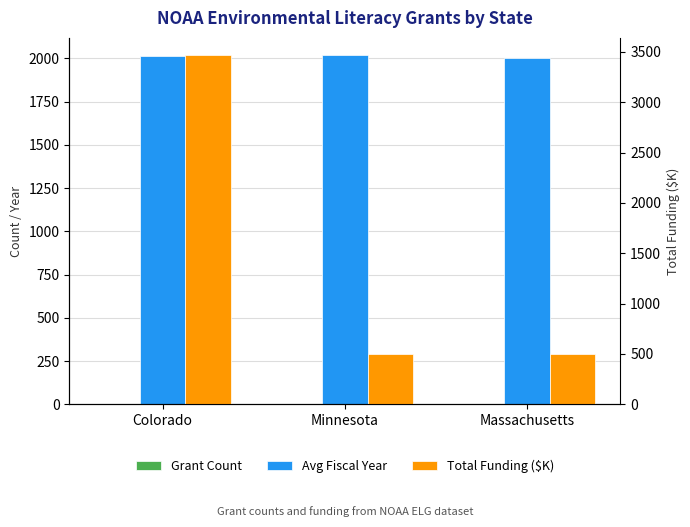

At which label does Avg Fiscal Year reach its minimum?

Massachusetts